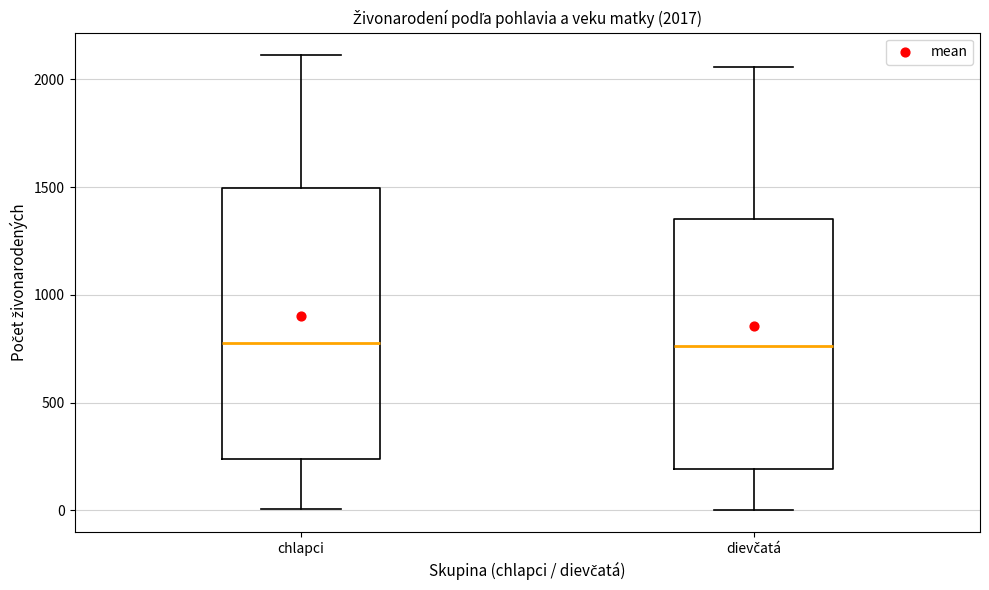

Comparing the boxes themselves (not the whiskers), which one is the tallest?

chlapci